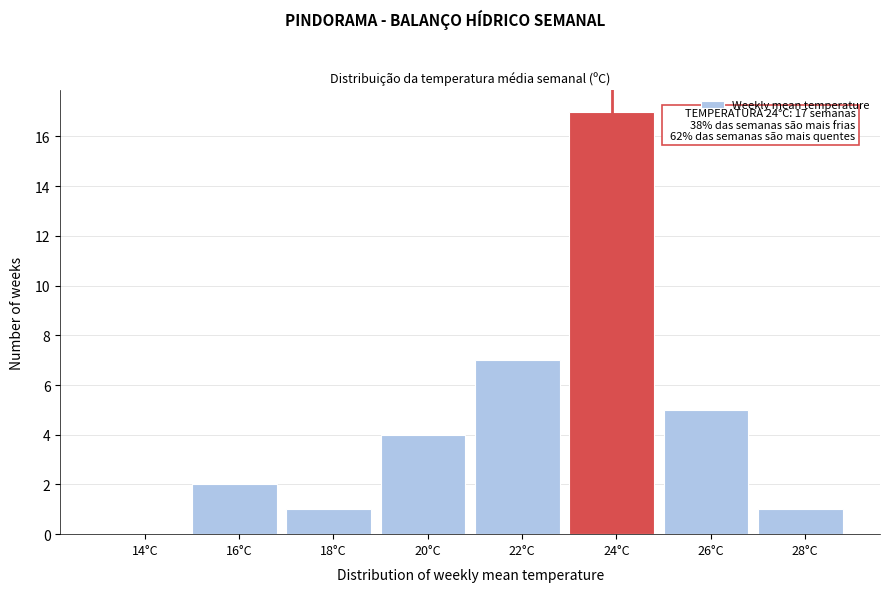

Reading right to left, what are all the values shown in this chart?

28°C=1	26°C=5	24°C=17	22°C=7	20°C=4	18°C=1	16°C=2	14°C=0